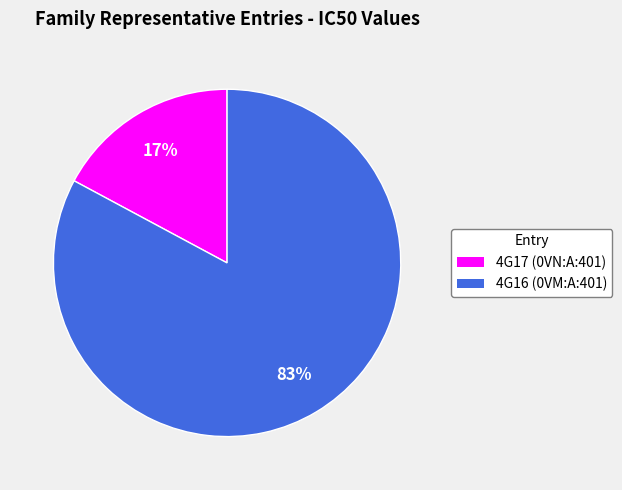

Count the number of slices in the pie.

2